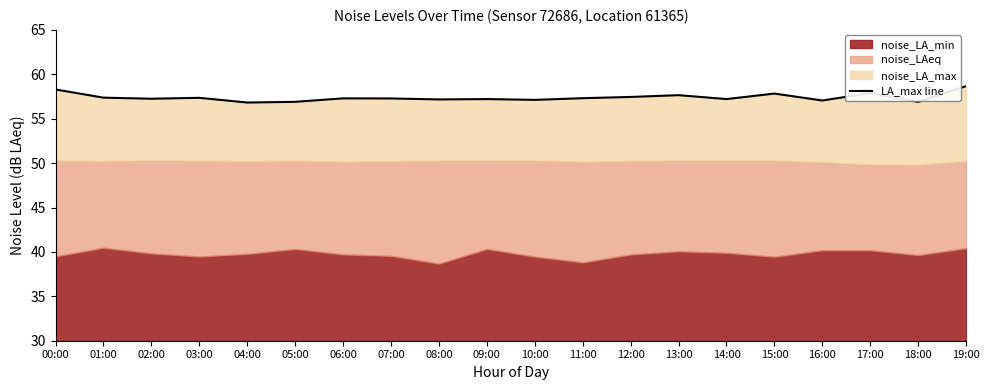

Rank the categories by value from lowest to highest.

04:00, 18:00, 05:00, 16:00, 10:00, 08:00, 09:00, 14:00, 02:00, 07:00, 06:00, 11:00, 03:00, 01:00, 12:00, 13:00, 15:00, 17:00, 00:00, 19:00